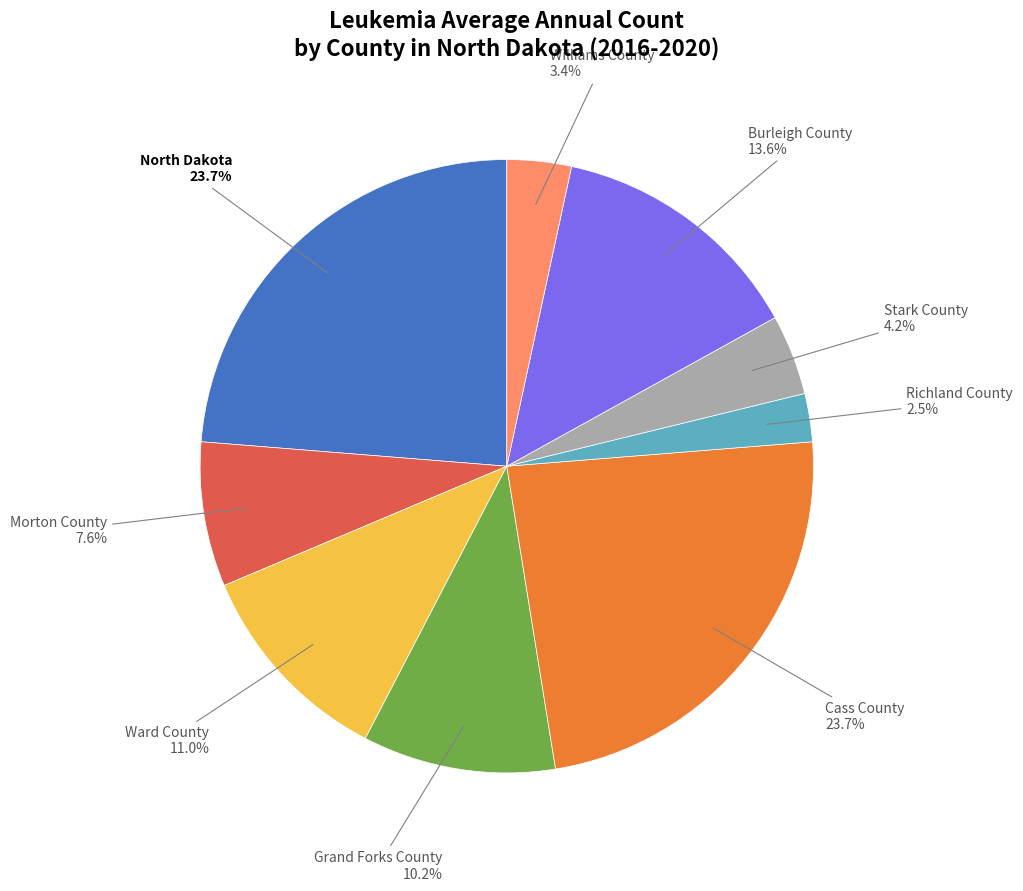

Approximately how many times larger is the value at Williams County compared to Ward County?

0.3